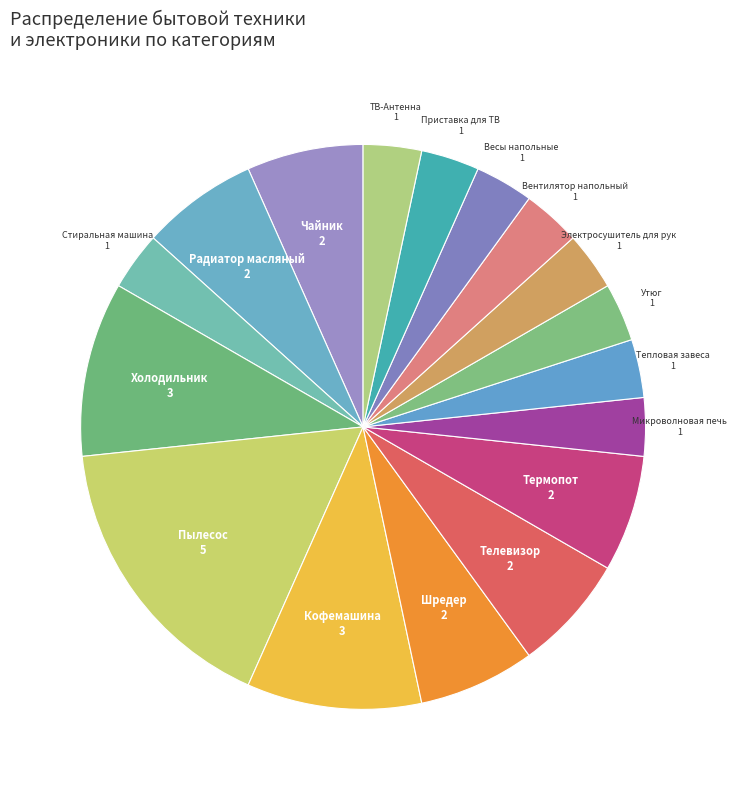

What is the largest slice in the pie chart?

Пылесос